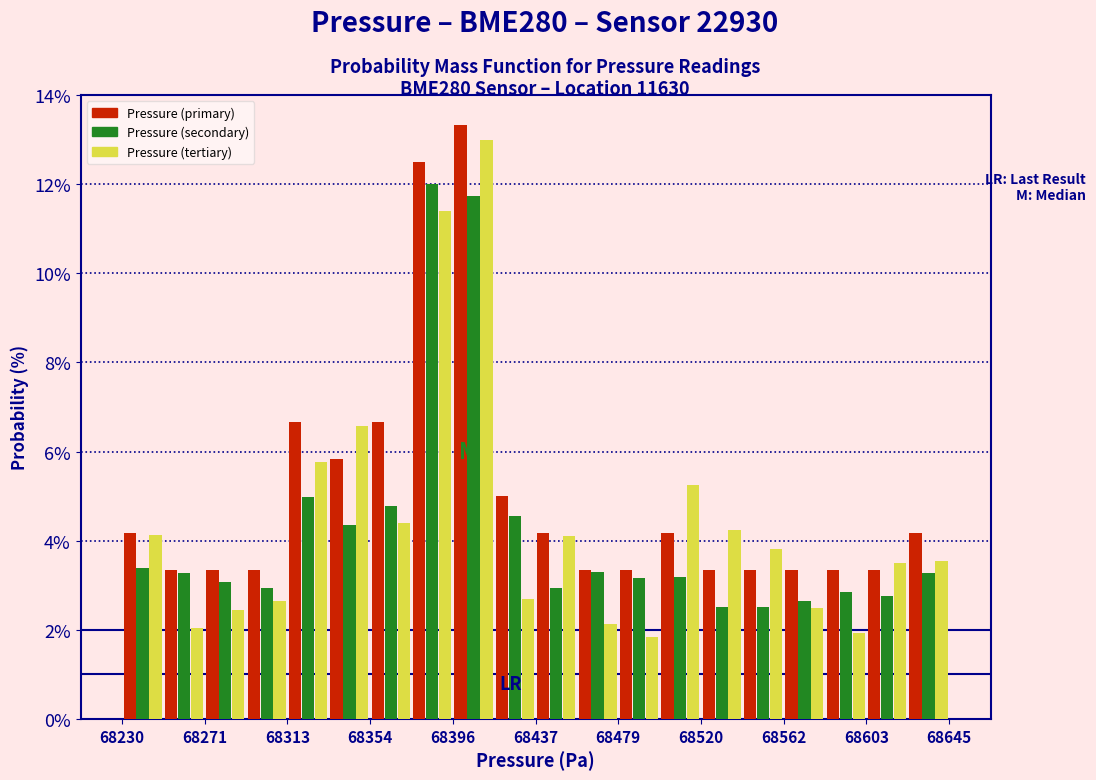

Reading left to right, list every range on the x-axis with the height of the bar of each series over it. Neither the bar edges nor the heights are printed on the chart, so give them approximately, as read against the axes.

68230 to 68250: Pressure (primary)=4.2	Pressure (secondary)=3.4	Pressure (tertiary)=4.2
68250 to 68270: Pressure (primary)=3.4	Pressure (secondary)=3.2	Pressure (tertiary)=2.0
68270 to 68290: Pressure (primary)=3.4	Pressure (secondary)=3.0	Pressure (tertiary)=2.4
68290 to 68315: Pressure (primary)=3.4	Pressure (secondary)=3.0	Pressure (tertiary)=2.6
68315 to 68335: Pressure (primary)=6.6	Pressure (secondary)=5.0	Pressure (tertiary)=5.8
68335 to 68355: Pressure (primary)=5.8	Pressure (secondary)=4.4	Pressure (tertiary)=6.6
68355 to 68375: Pressure (primary)=6.6	Pressure (secondary)=4.8	Pressure (tertiary)=4.4
68375 to 68395: Pressure (primary)=12.6	Pressure (secondary)=12.0	Pressure (tertiary)=11.4
68395 to 68415: Pressure (primary)=13.4	Pressure (secondary)=11.8	Pressure (tertiary)=13.0
68415 to 68440: Pressure (primary)=5.0	Pressure (secondary)=4.6	Pressure (tertiary)=2.6
68440 to 68460: Pressure (primary)=4.2	Pressure (secondary)=3.0	Pressure (tertiary)=4.2
68460 to 68480: Pressure (primary)=3.4	Pressure (secondary)=3.4	Pressure (tertiary)=2.2
68480 to 68500: Pressure (primary)=3.4	Pressure (secondary)=3.2	Pressure (tertiary)=1.8
68500 to 68520: Pressure (primary)=4.2	Pressure (secondary)=3.2	Pressure (tertiary)=5.2
68520 to 68540: Pressure (primary)=3.4	Pressure (secondary)=2.6	Pressure (tertiary)=4.2
68540 to 68560: Pressure (primary)=3.4	Pressure (secondary)=2.6	Pressure (tertiary)=3.8
68560 to 68585: Pressure (primary)=3.4	Pressure (secondary)=2.6	Pressure (tertiary)=2.4
68585 to 68605: Pressure (primary)=3.4	Pressure (secondary)=2.8	Pressure (tertiary)=2.0
68605 to 68625: Pressure (primary)=3.4	Pressure (secondary)=2.8	Pressure (tertiary)=3.4
68625 to 68645: Pressure (primary)=4.2	Pressure (secondary)=3.2	Pressure (tertiary)=3.6